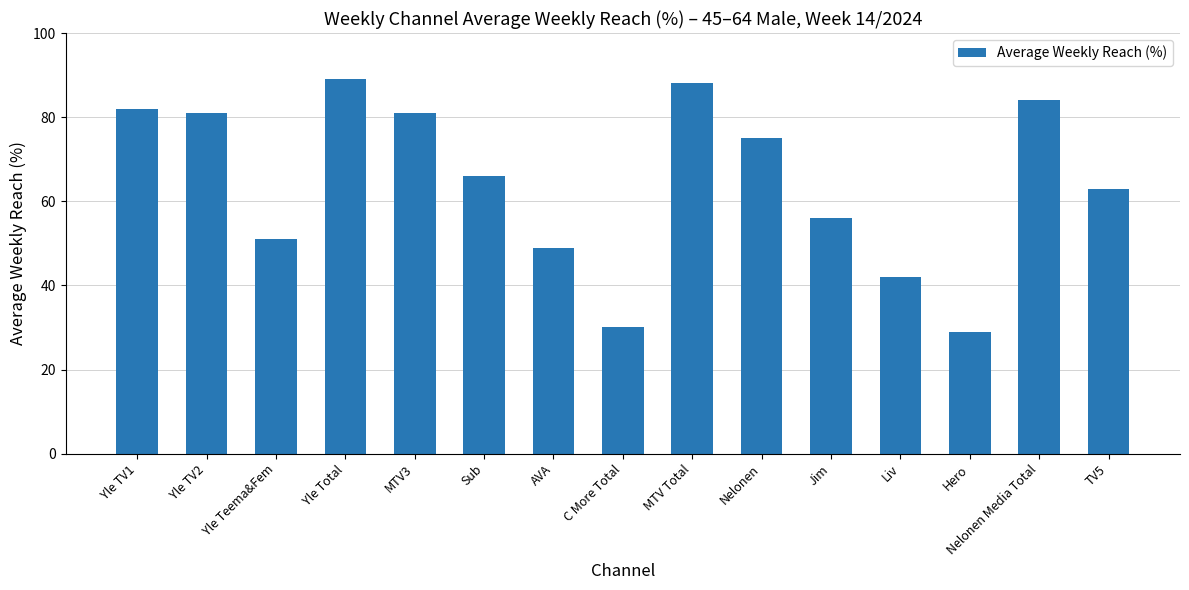

Reading left to right, extract all data points from this chart.

82	81	51	89	81	66	49	30	88	75	56	42	29	84	63